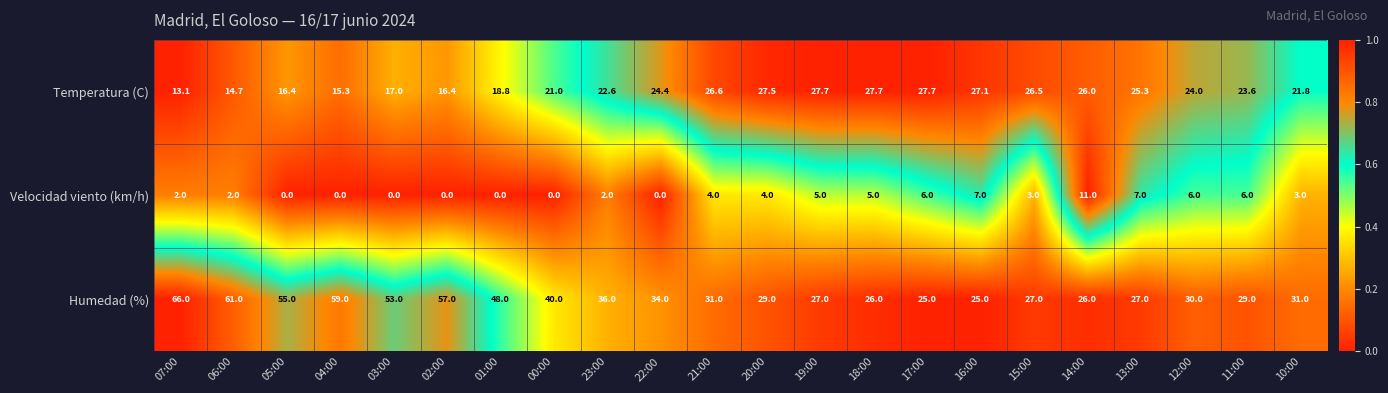

At which label does Temperatura (C) first exceed 24?

22:00